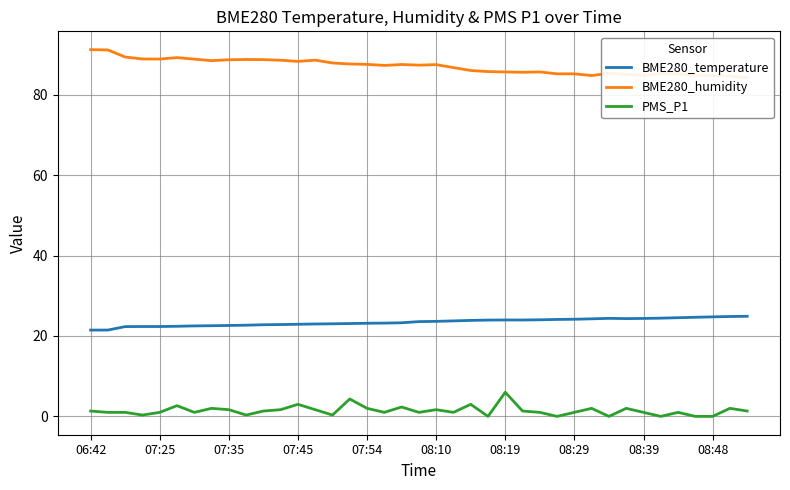

How many data points does each series have?

39